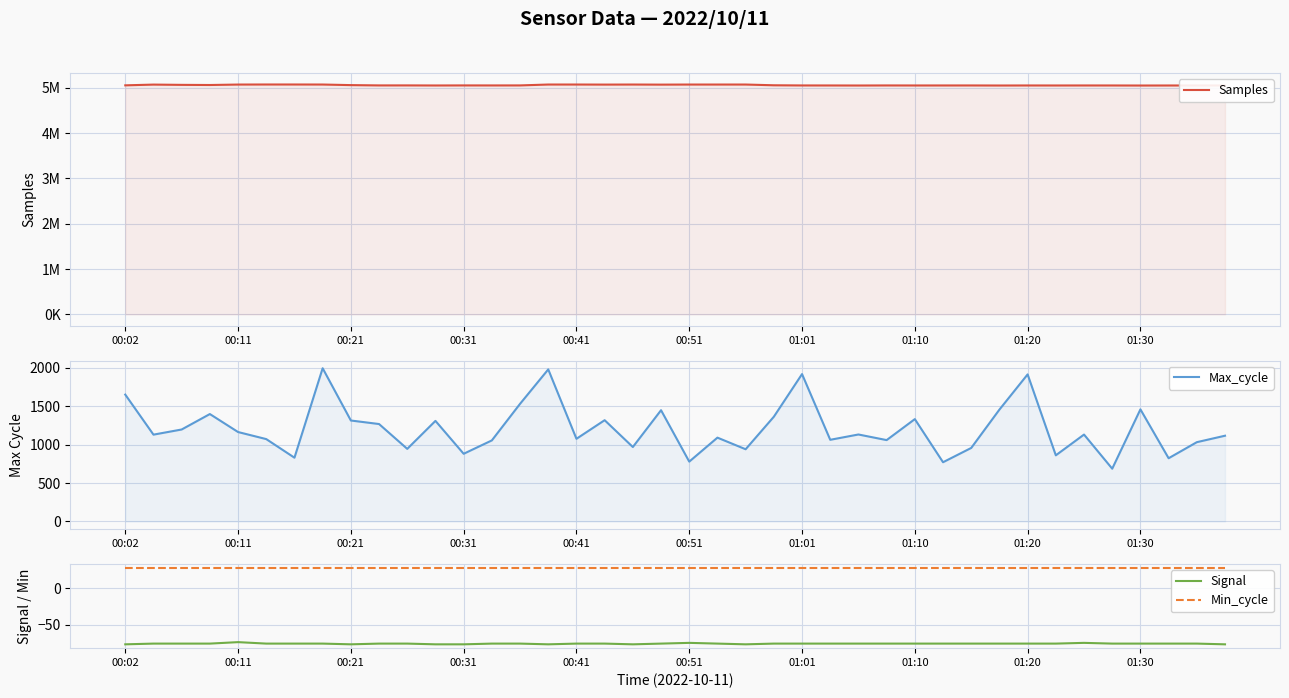

At which label does Samples first exceed 5053285?

00:02